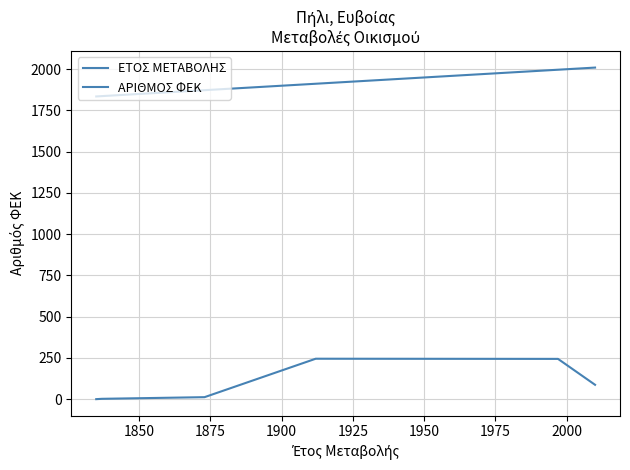

How many lines are shown in the chart?

2